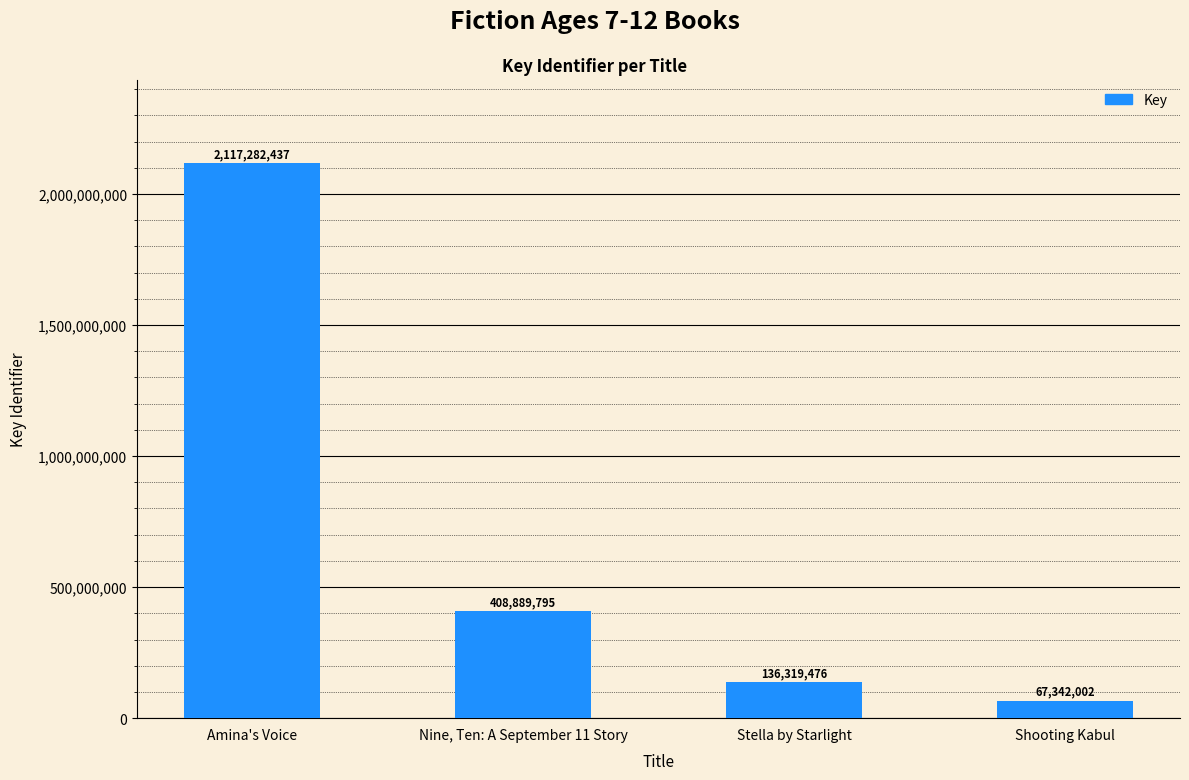

What is the difference between the values at Nine, Ten: A September 11 Story and Stella by Starlight?

272570319